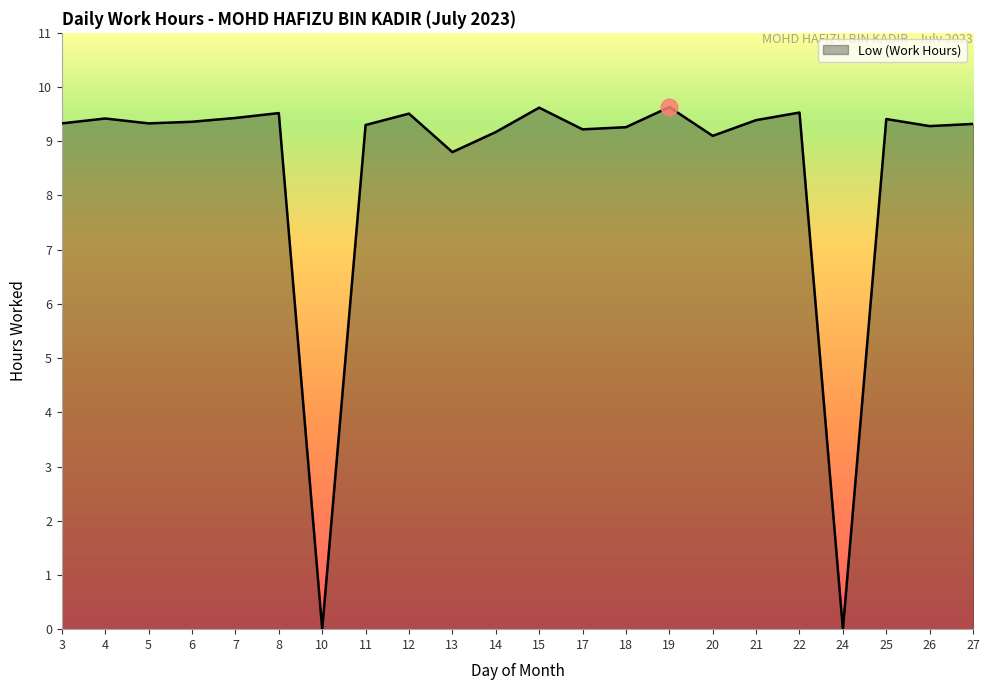

What is the greatest value displayed?

9.6